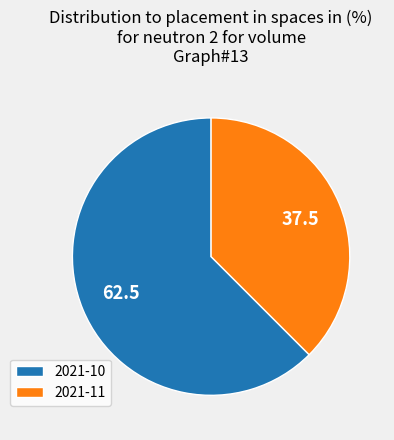

Between 2021-11 and 2021-10, which is larger?

2021-10